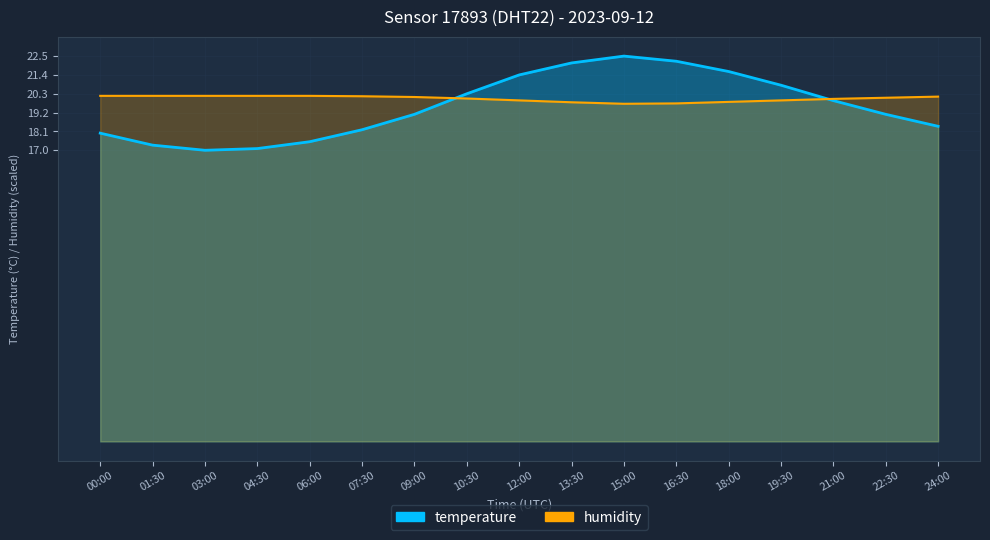

What is the label of the 5th point from the left?

06:00